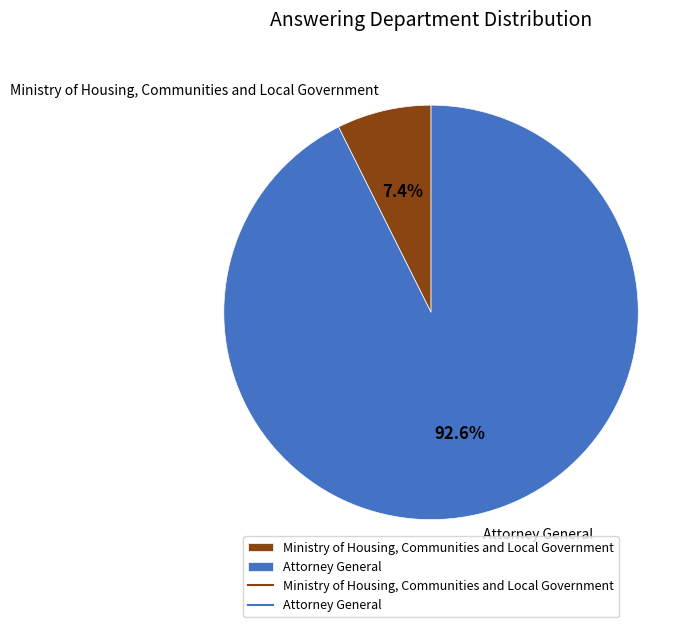

To the nearest percent, what percentage of the pie is Ministry of Housing, Communities and Local Government?

7%